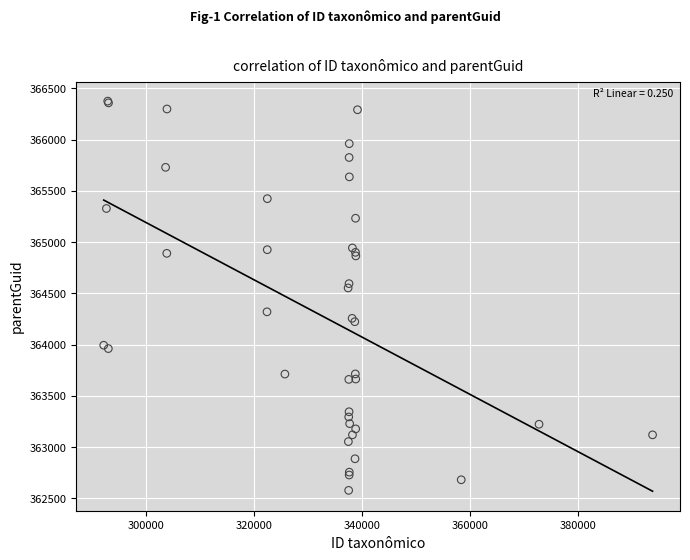

What Y value in the scatter plot is closest to 364475?

364551.9